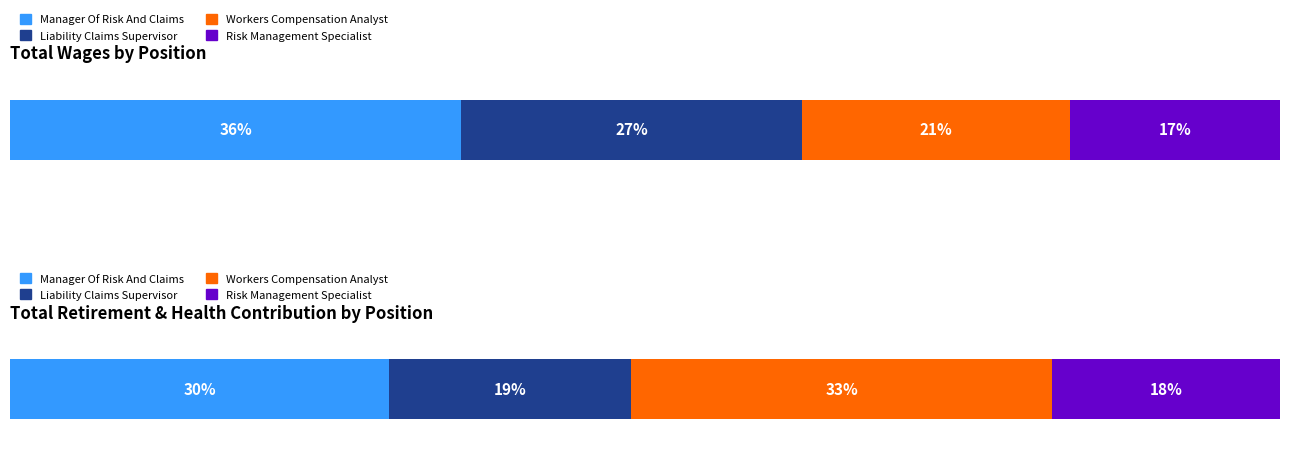

What is the label of the 4th bar from the right?

Manager Of Risk And Claims